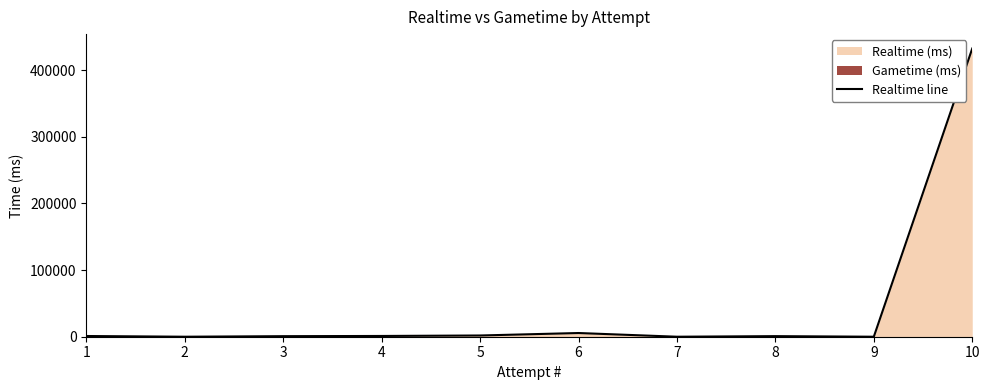

What is the ratio of the value at 3 to the value at 5?

0.4